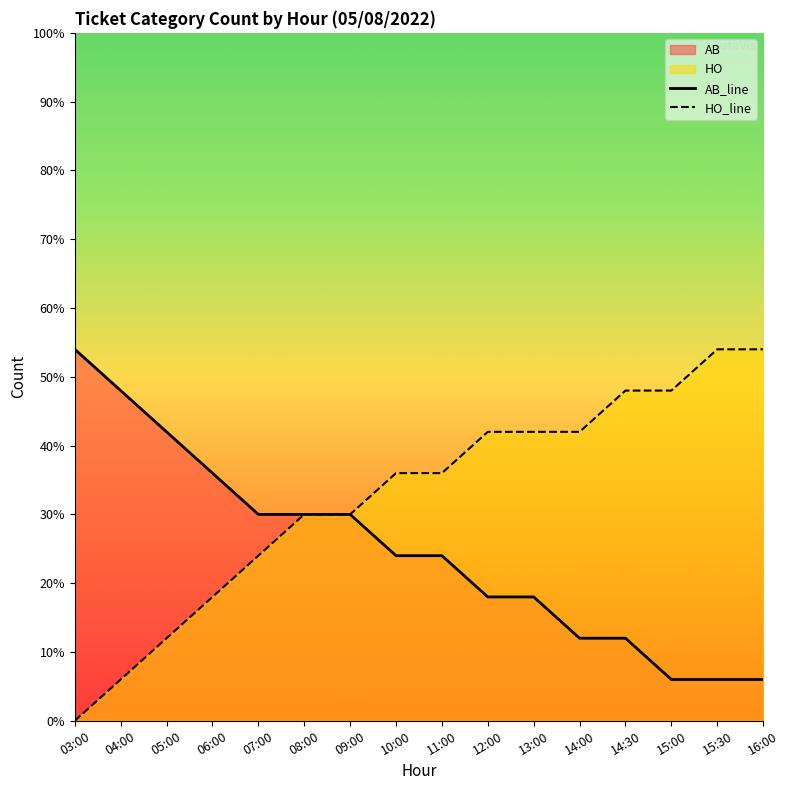

Is the value of HO_line at 07:00 greater than the value of AB_line at 08:00?

No